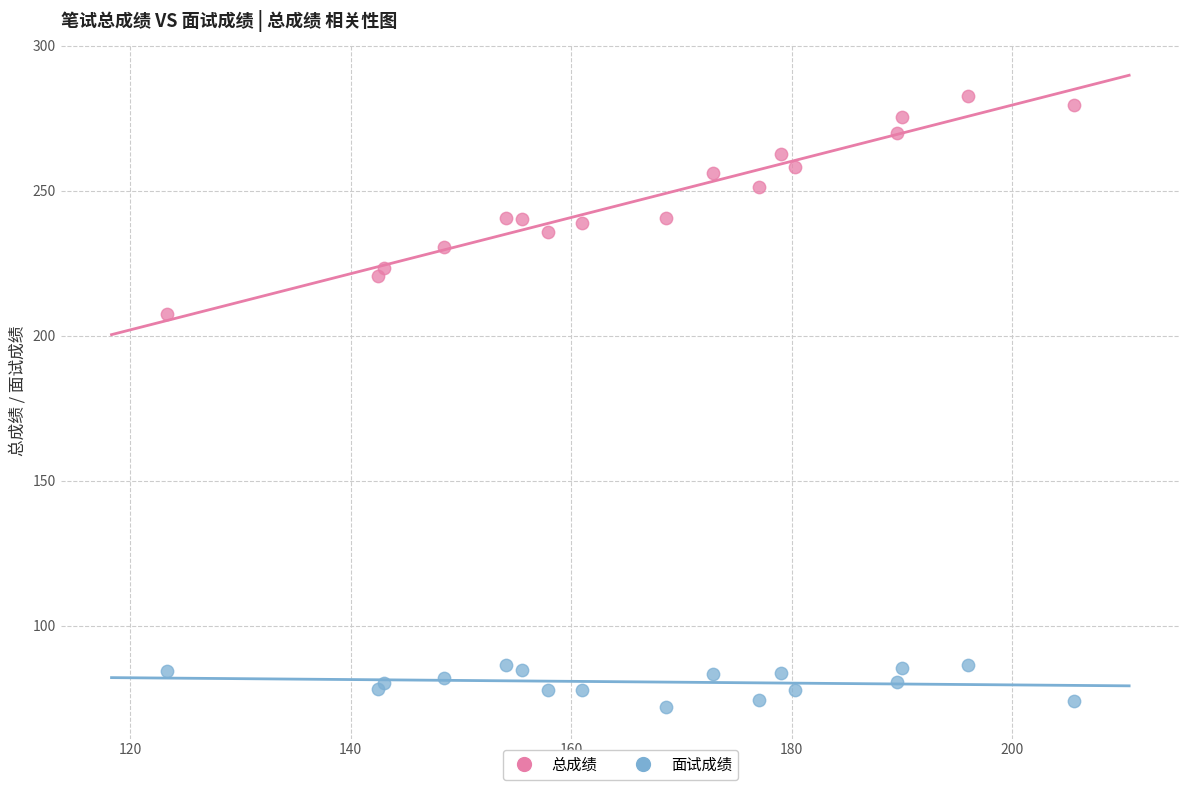

Which series contains the lowest Y value?

面试成绩